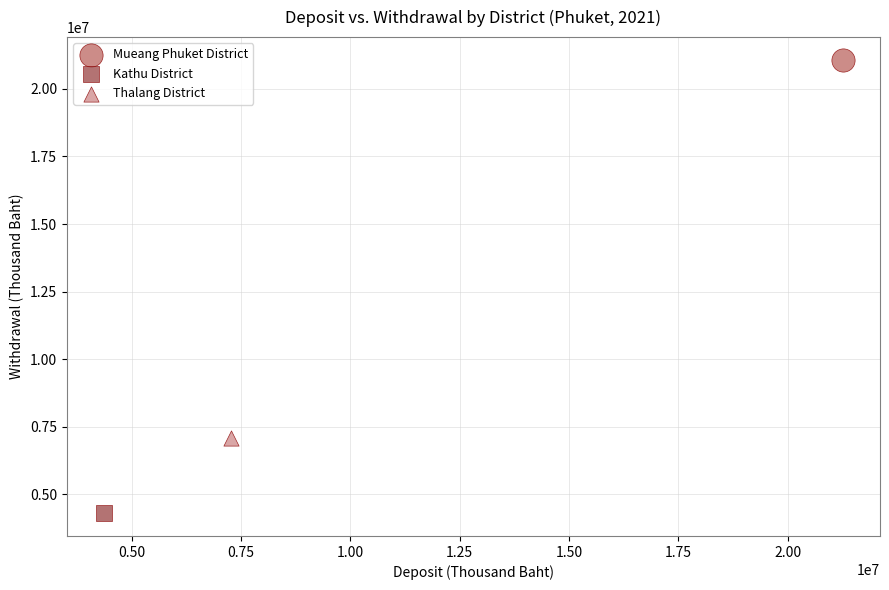

Which series contains the lowest Y value?

Kathu District